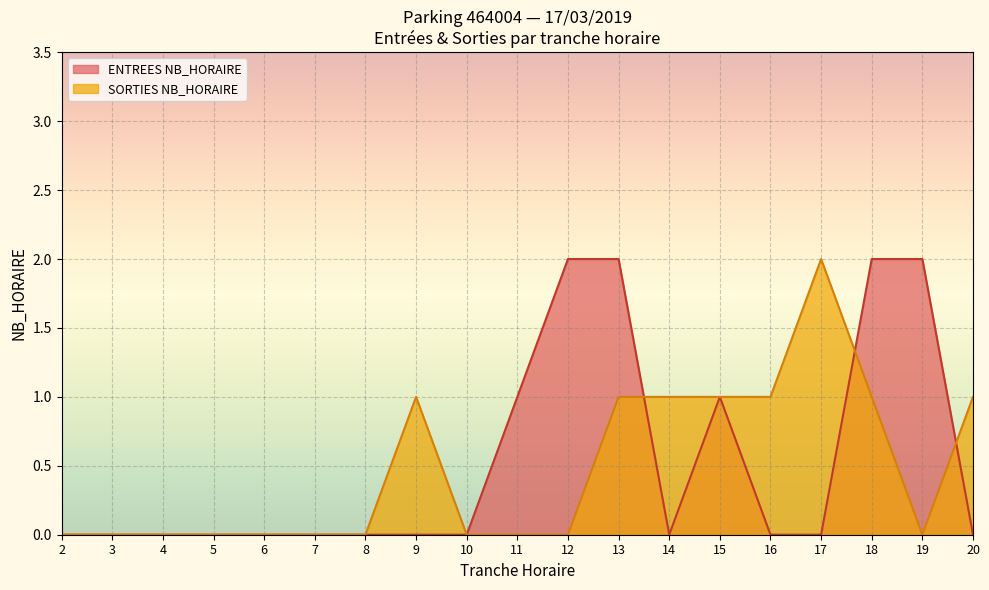

Which series changed the most between 14 and 18?

ENTREES NB_HORAIRE